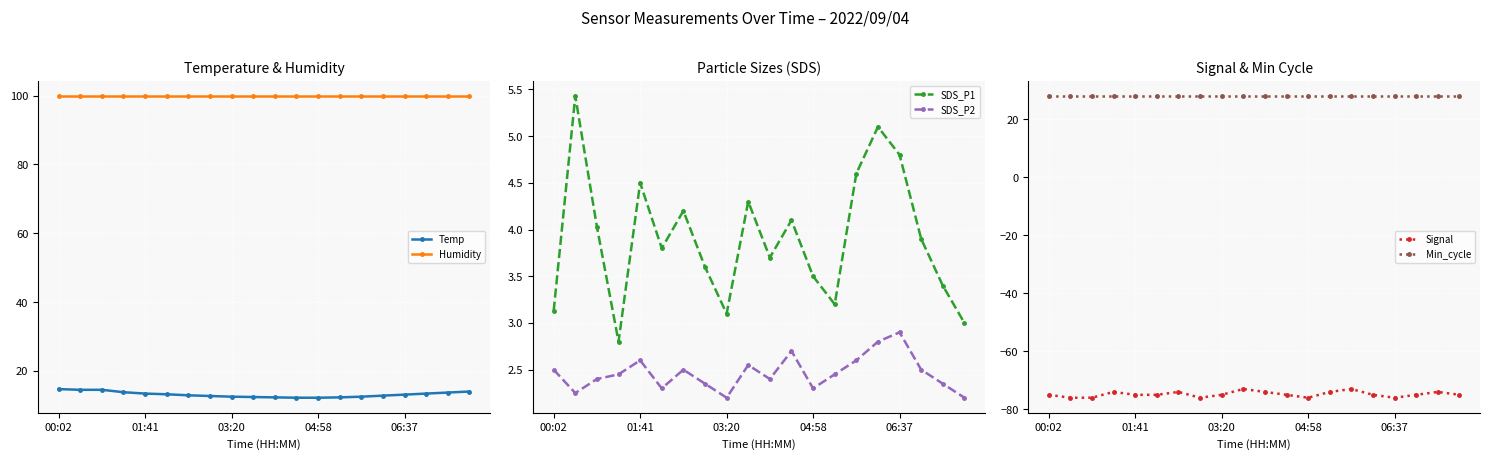

What are all the series names shown in the legend?

Temp, Humidity, SDS_P1, SDS_P2, Signal, Min_cycle